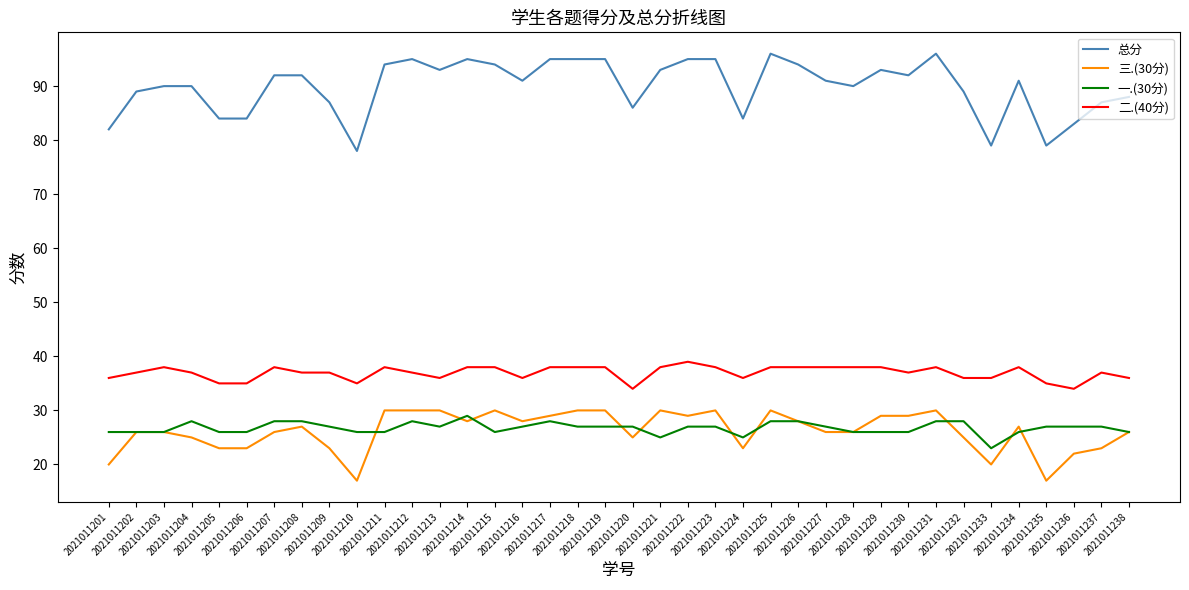

What is the smallest value displayed?

17